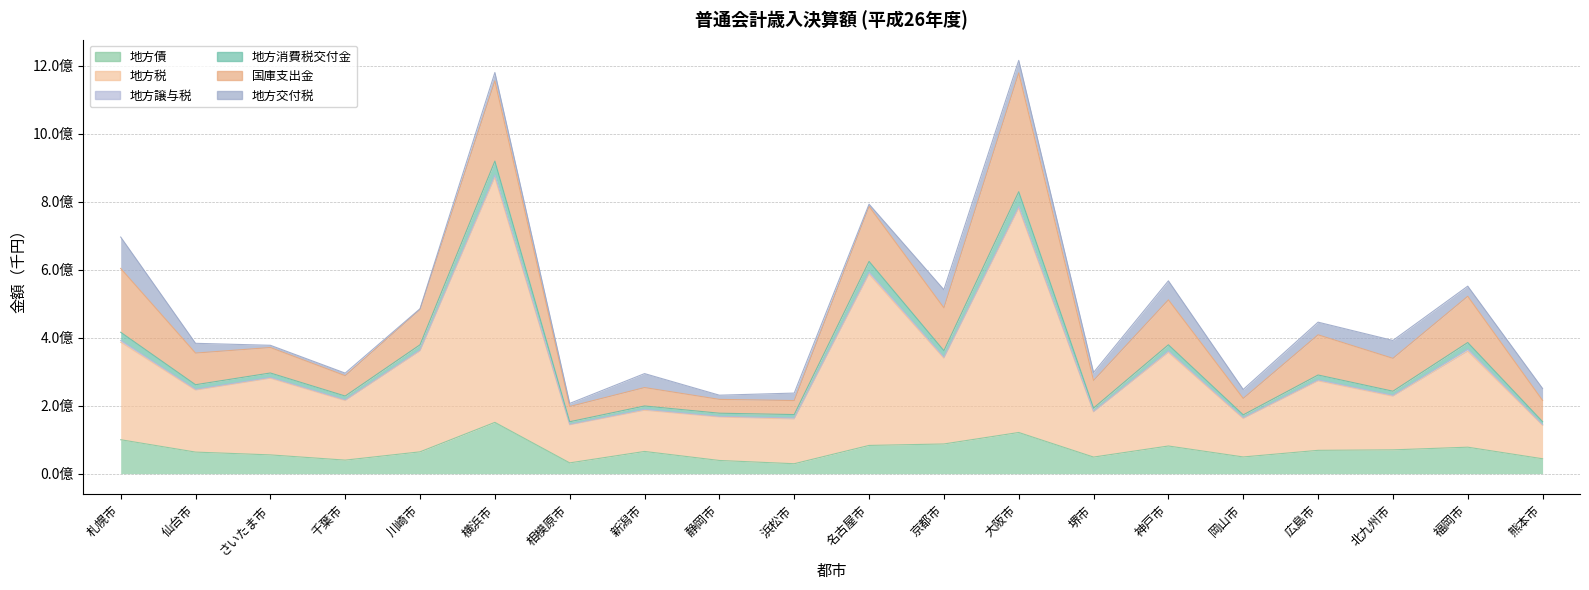

True or false: 地方税 and 地方消費税交付金 intersect in this chart.

False